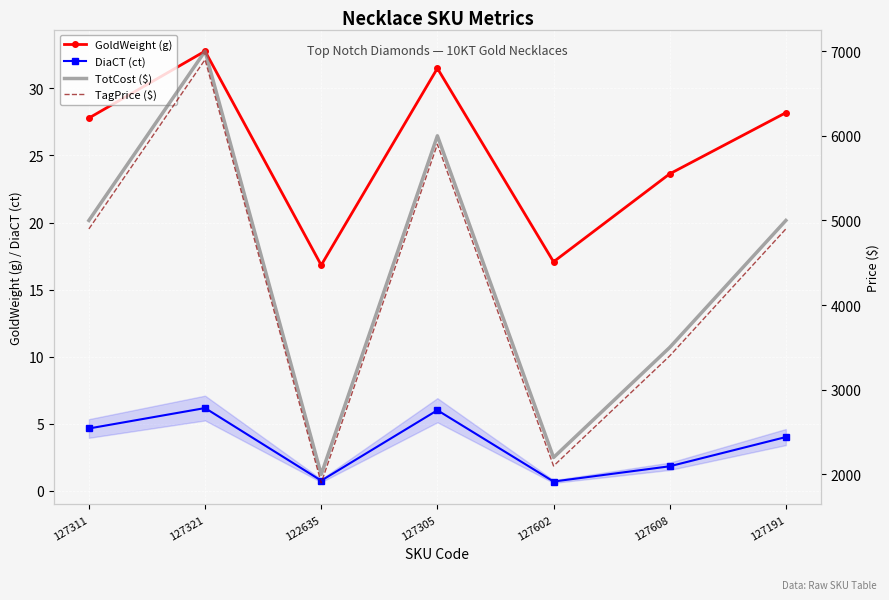

What is the value of the TotCost ($) point at the 1st from the left?

4999.0